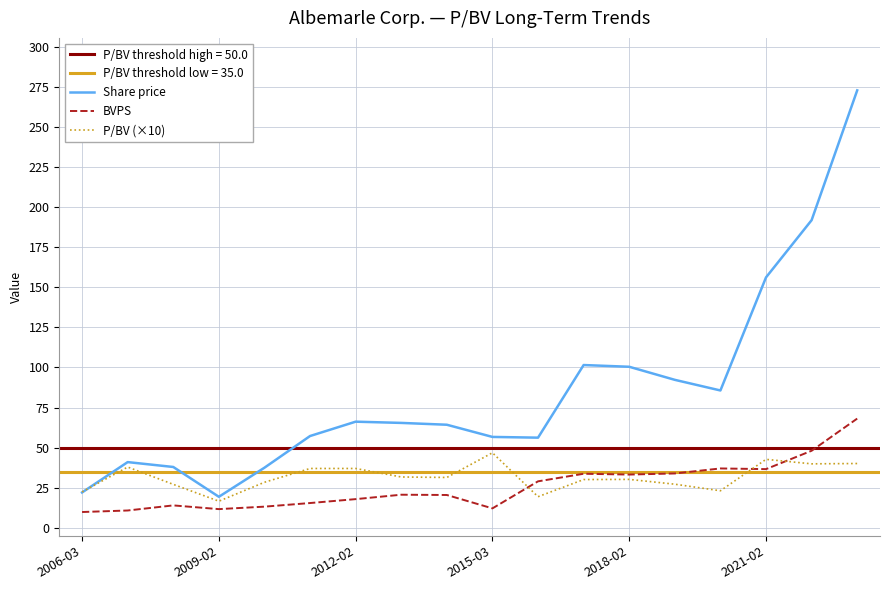

Which series has the widest spread of values?

Share price